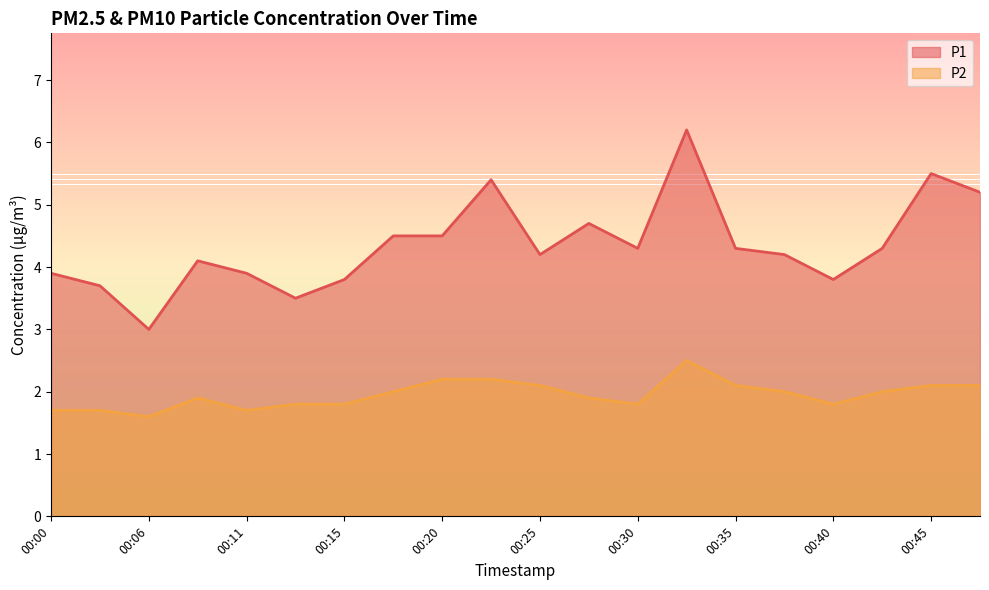

How many categories are shown in the chart?

20